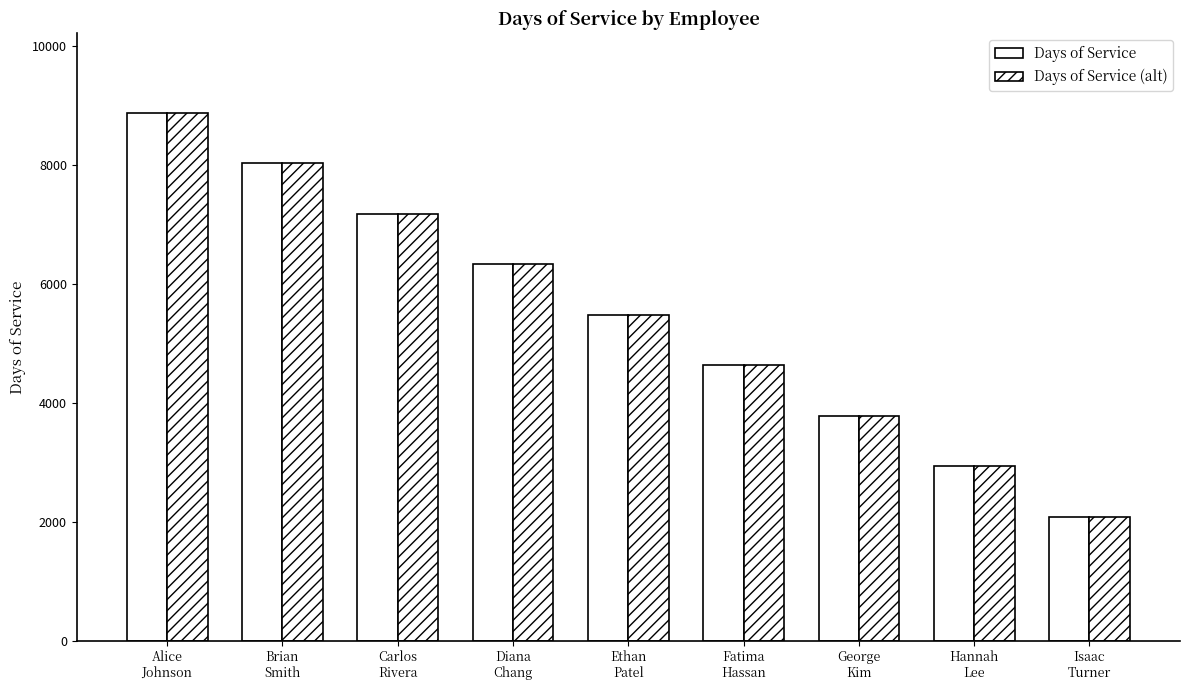

What is the difference between the maximum and second lowest values in the Days of Service series?

5950